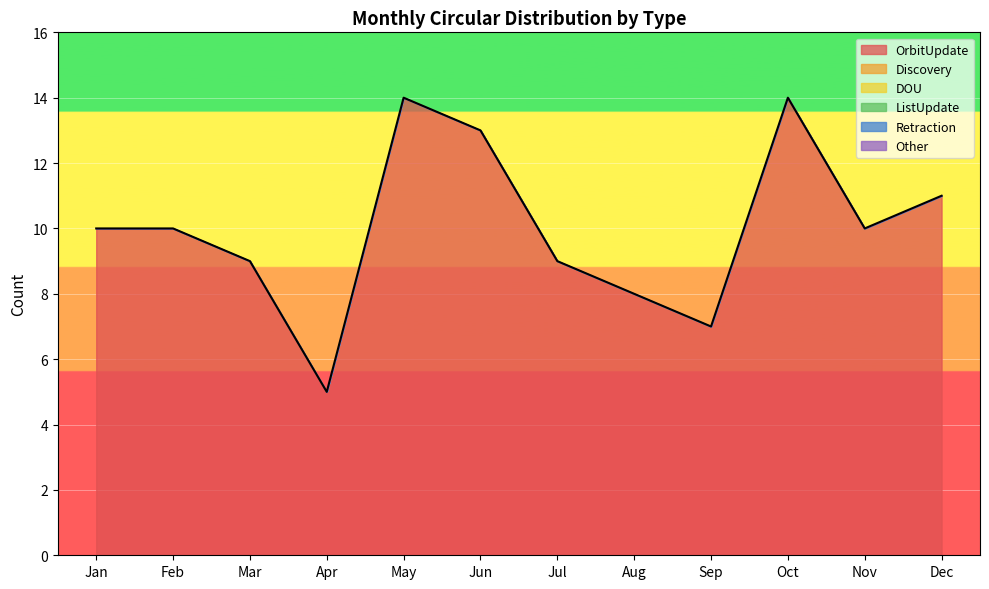

Reading left to right, list all the values displayed in this chart.

OrbitUpdate: 10	10	9	5	14	13	9	8	7	14	10	11
Discovery: 0	0	0	0	0	0	0	0	0	0	0	0
DOU: 0	0	0	0	0	0	0	0	0	0	0	0
ListUpdate: 0	0	0	0	0	0	0	0	0	0	0	0
Retraction: 0	0	0	0	0	0	0	0	0	0	0	0
Other: 0	0	0	0	0	0	0	0	0	0	0	0